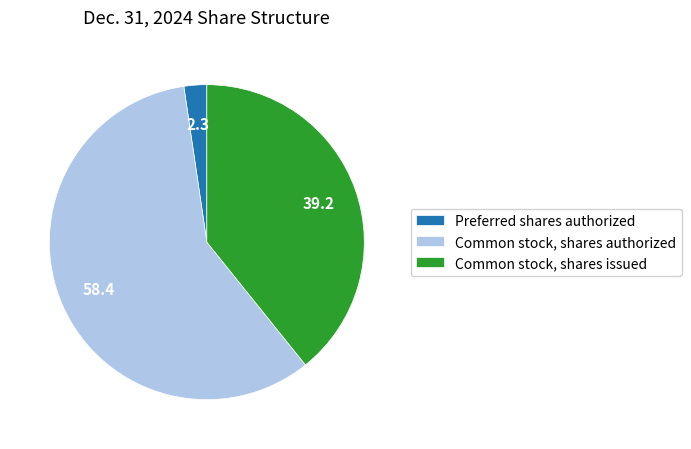

Combined, do Preferred shares authorized and Common stock, shares authorized account for over 50%?

Yes